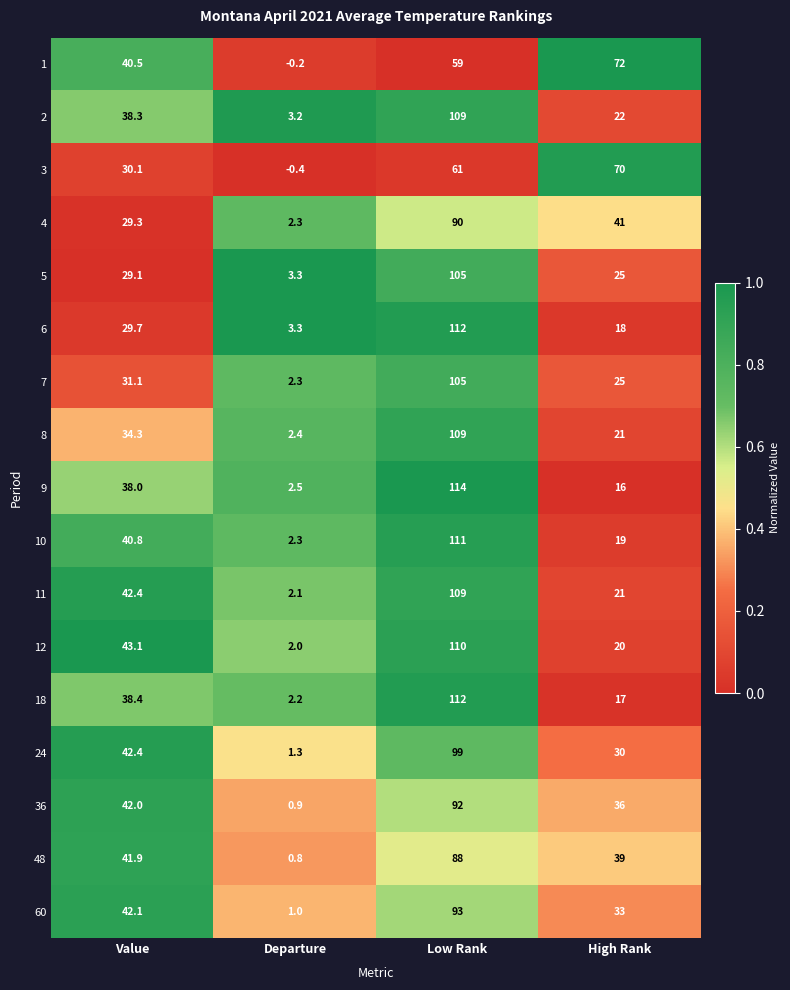

List the labels in order of 10 value, smallest first.

Departure, High Rank, Value, Low Rank